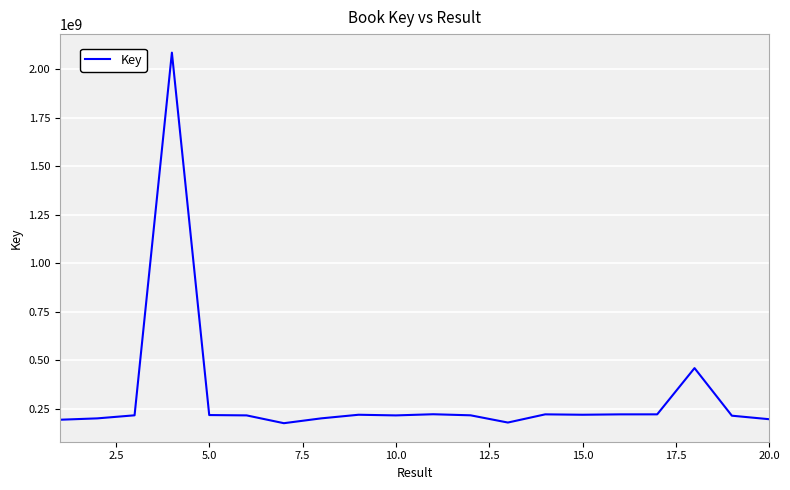

What is the difference between the maximum and minimum values?

1909203921